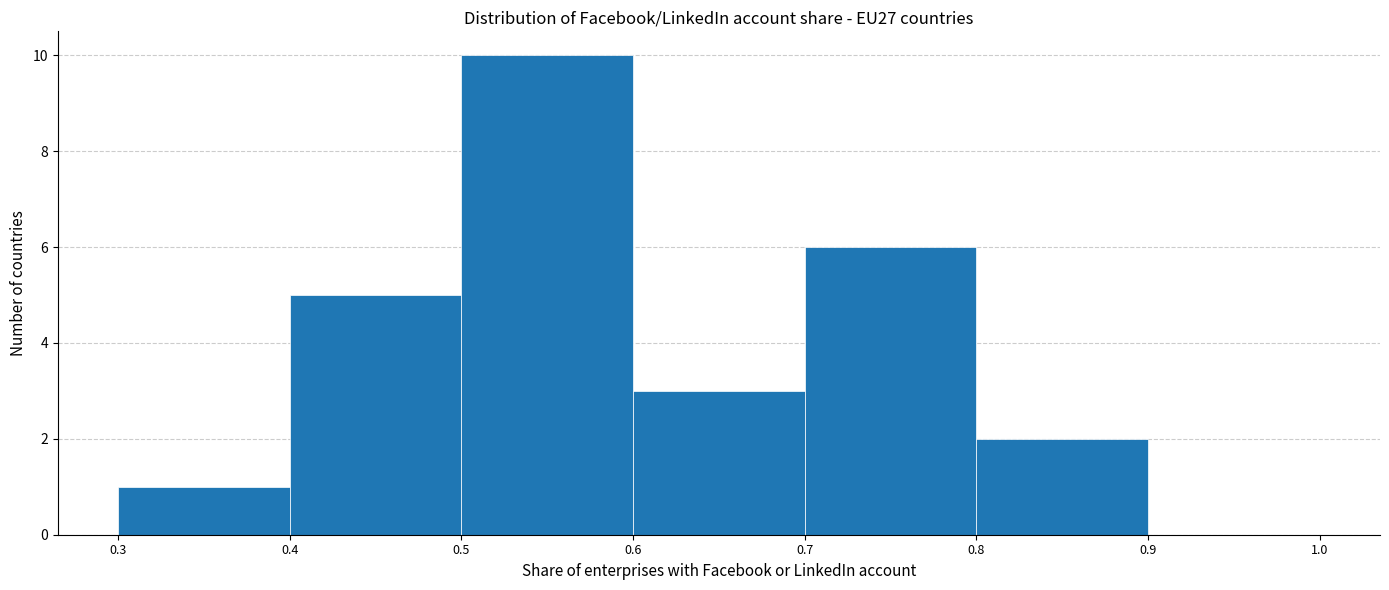

What is the height of the bar covering 0.3 to 0.4 on the x-axis? The values are not printed on the chart, so give them approximately, as read against the axis.

1